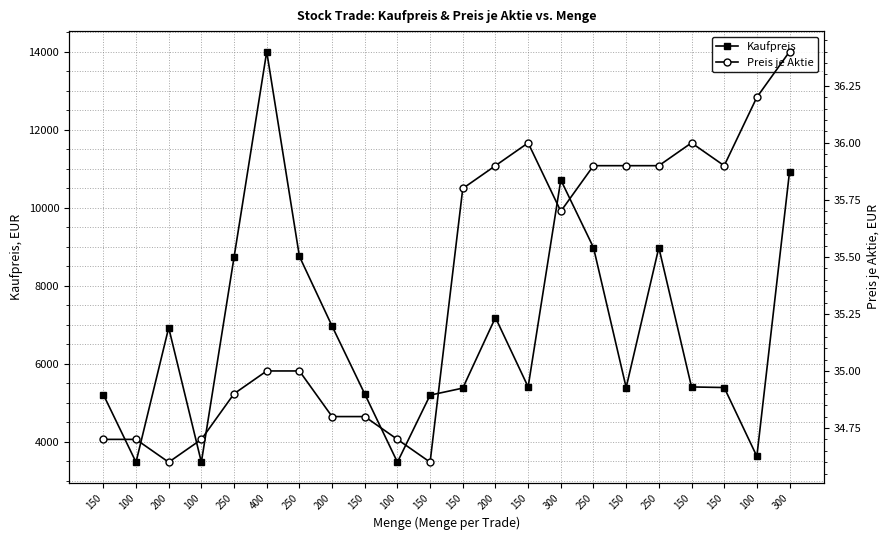

What are all the series names shown in the legend?

Kaufpreis, Preis je Aktie